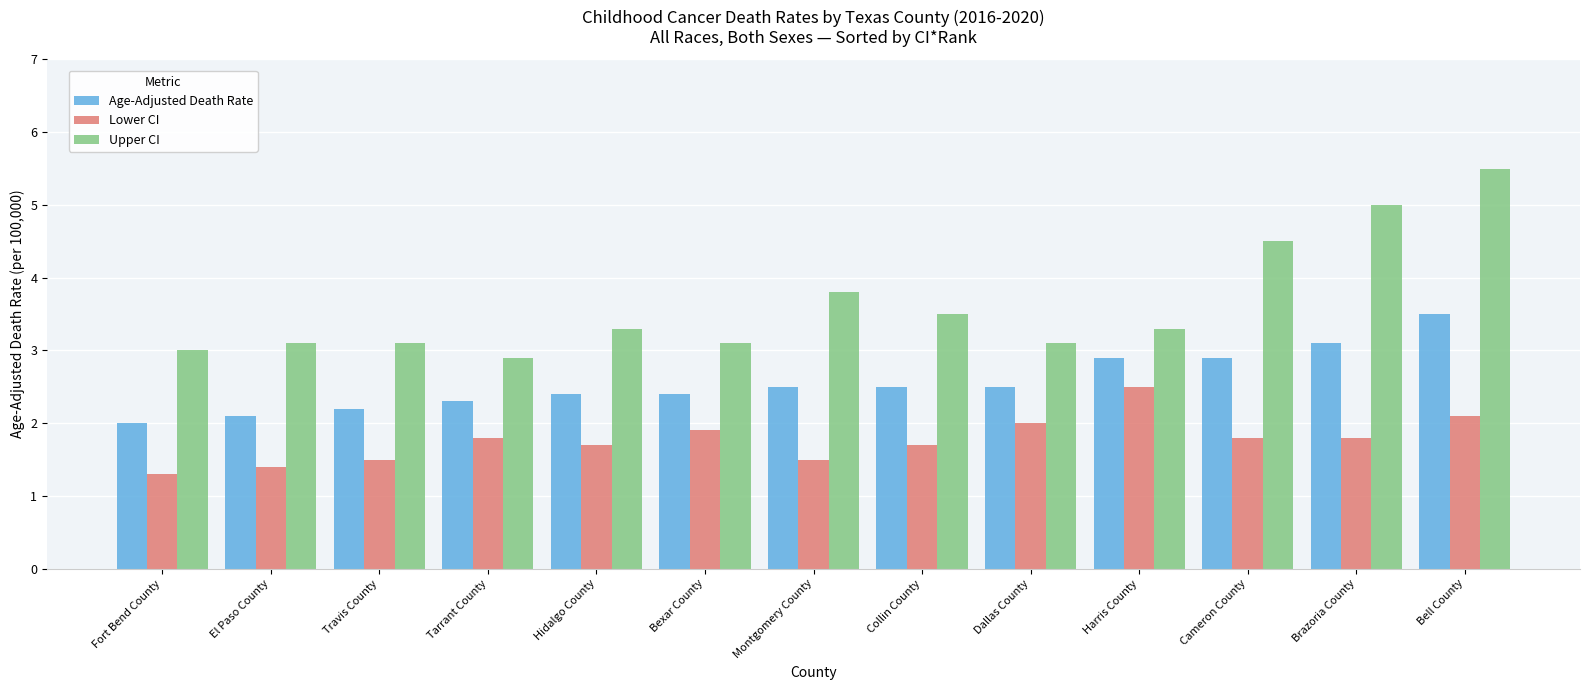

At which category is the sum across all series the highest?

Bell County